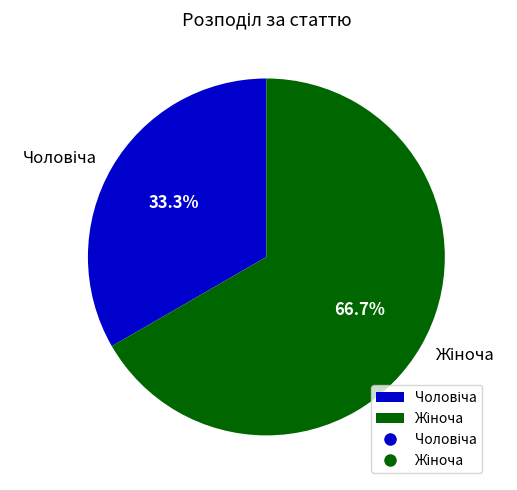

Does any single category account for the majority?

Yes